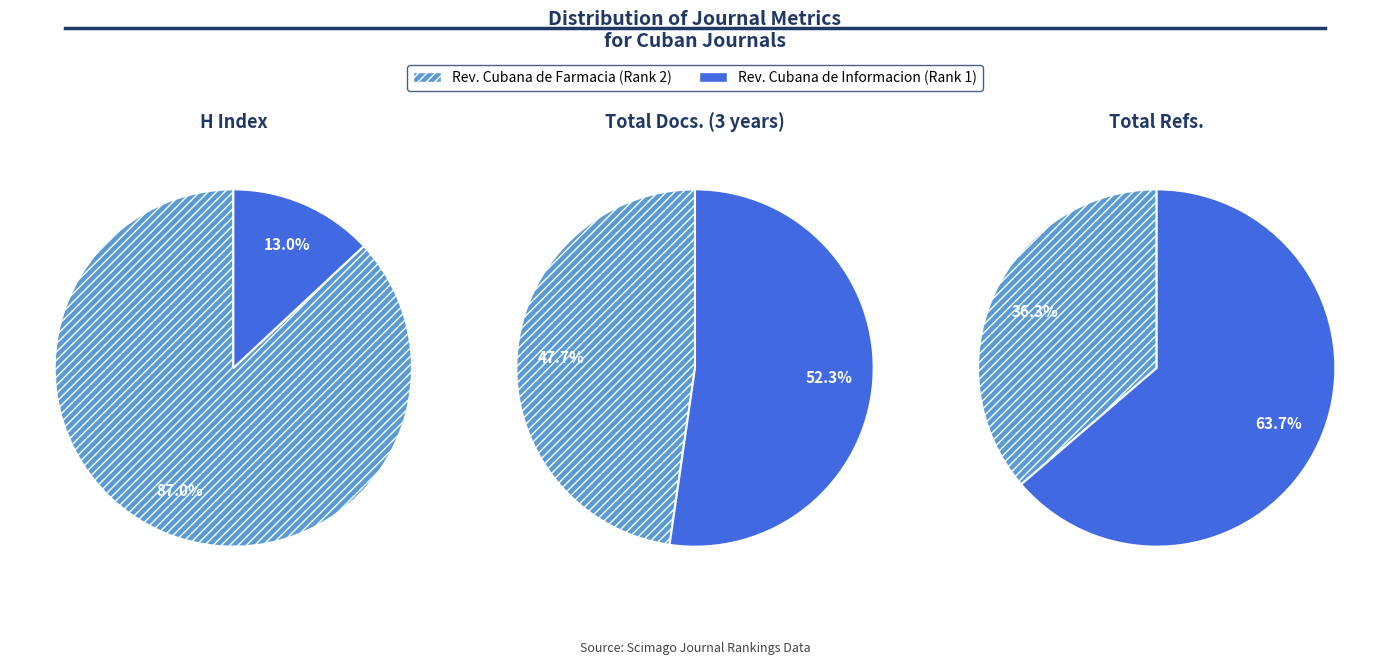

Which slice represents more than half of the pie?

Revista Cubana de Farmacia